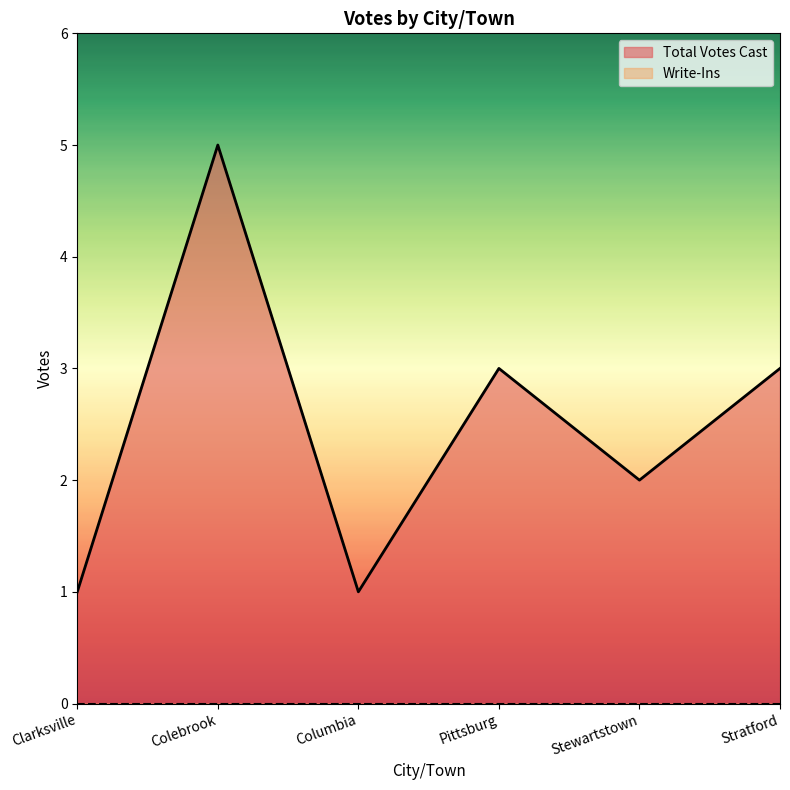

What position from the right is Stewartstown?

2